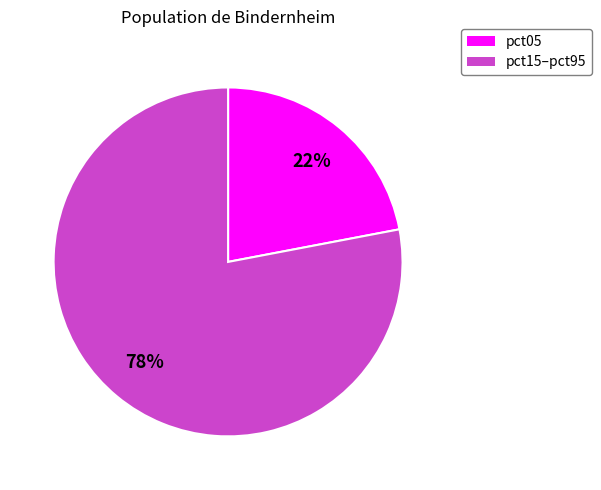

Is there a majority slice in this chart?

Yes